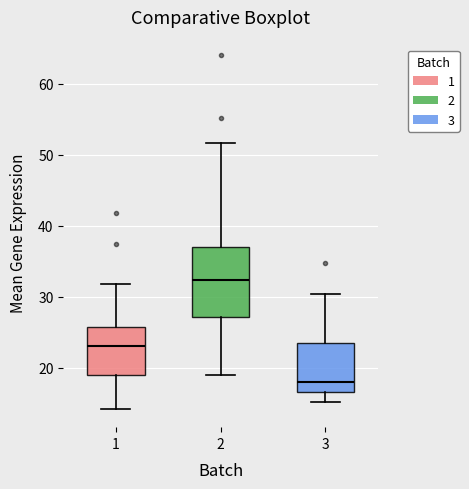

Where does the upper whisker of the box at x = 2 end on the y-axis? The values are not printed on the chart, so give them approximately, as read against the axis.

52